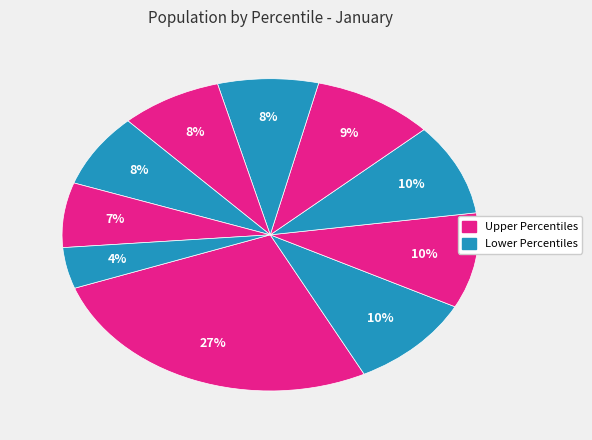

Is there any slice that represents more than half of the pie?

No